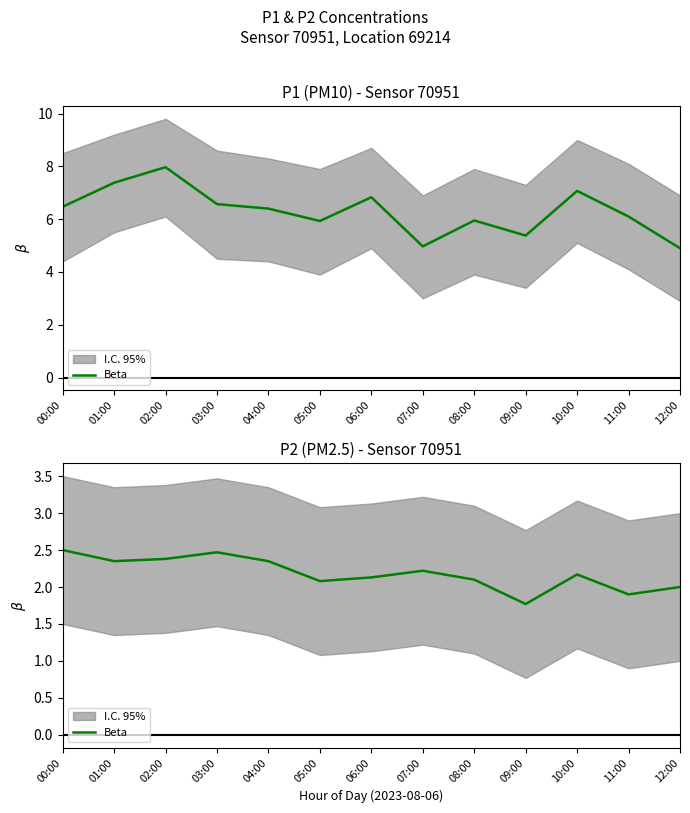

At which category does the chart reach its minimum across all series?

09:00